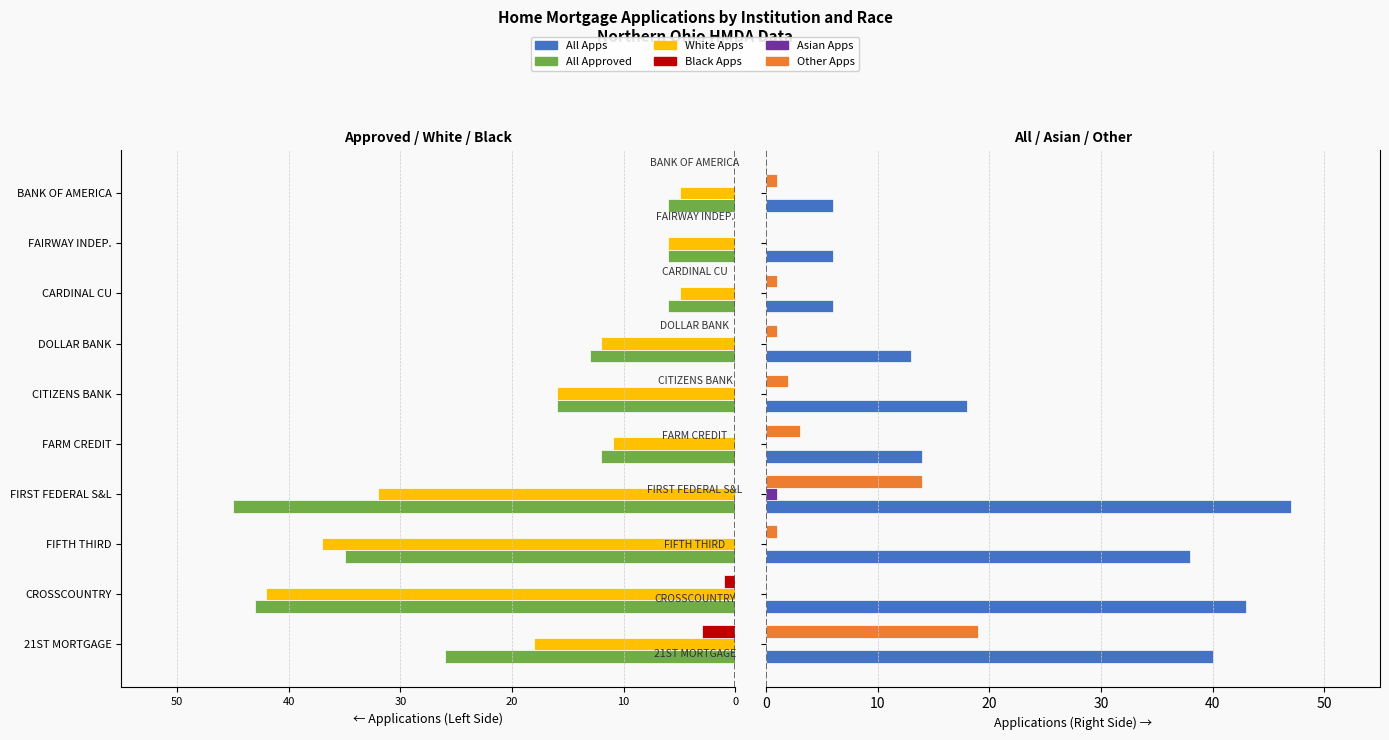

Between FIFTH THIRD and FIRST FEDERAL S&L, which series saw the biggest shift?

Other Apps